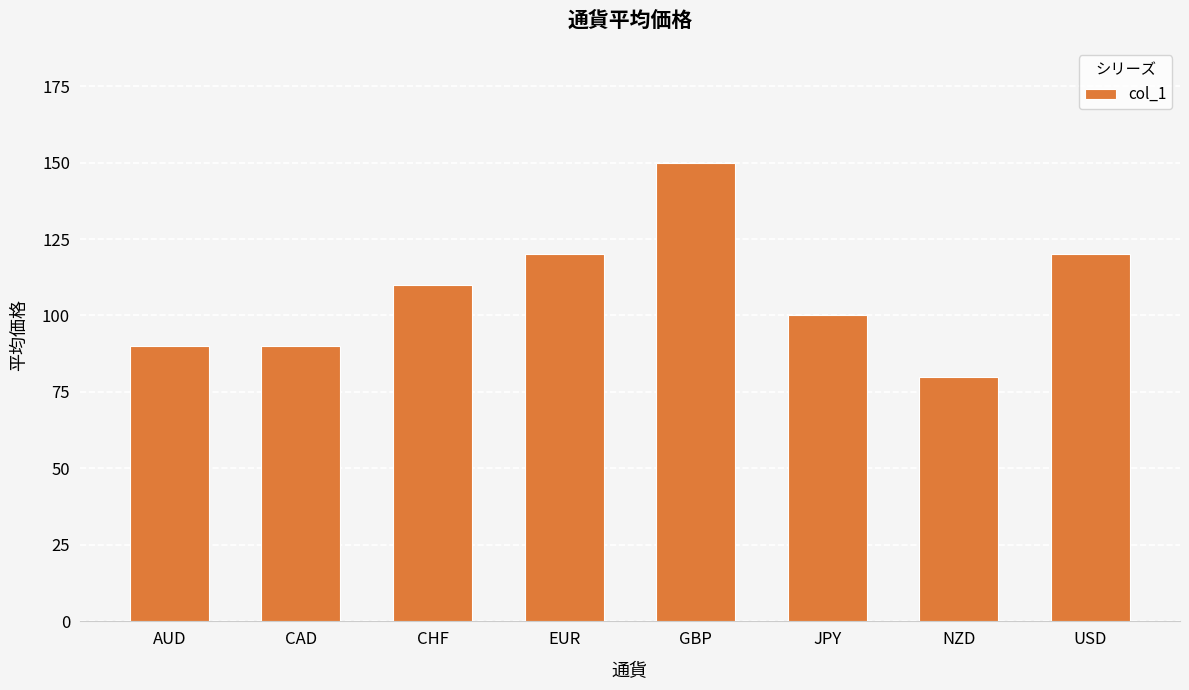

Which category has the highest value across all series?

GBP